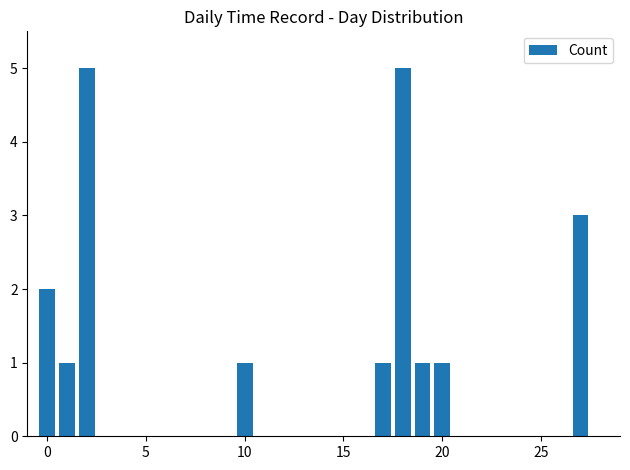

What is the maximum value shown in the chart?

5